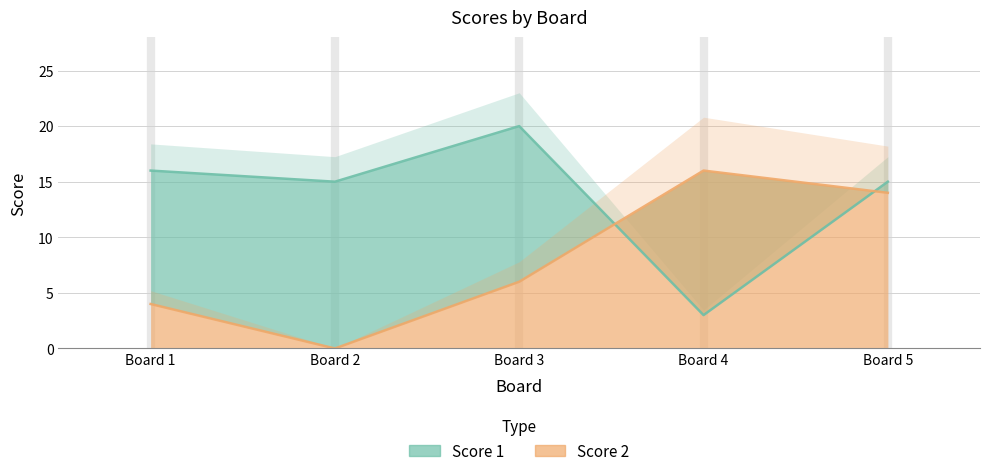

How many lines are shown in the chart?

2